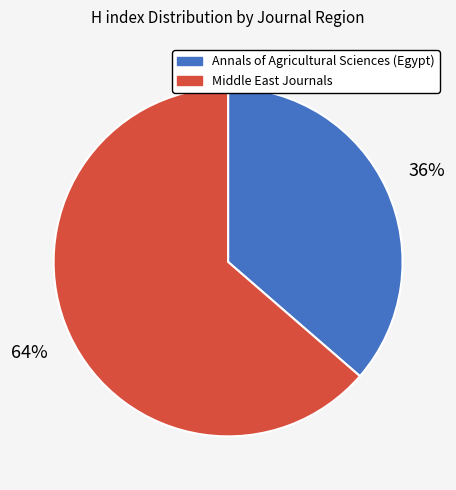

True or false: Annals of Agricultural Sciences (Egypt) accounts for 36% of the total.

True